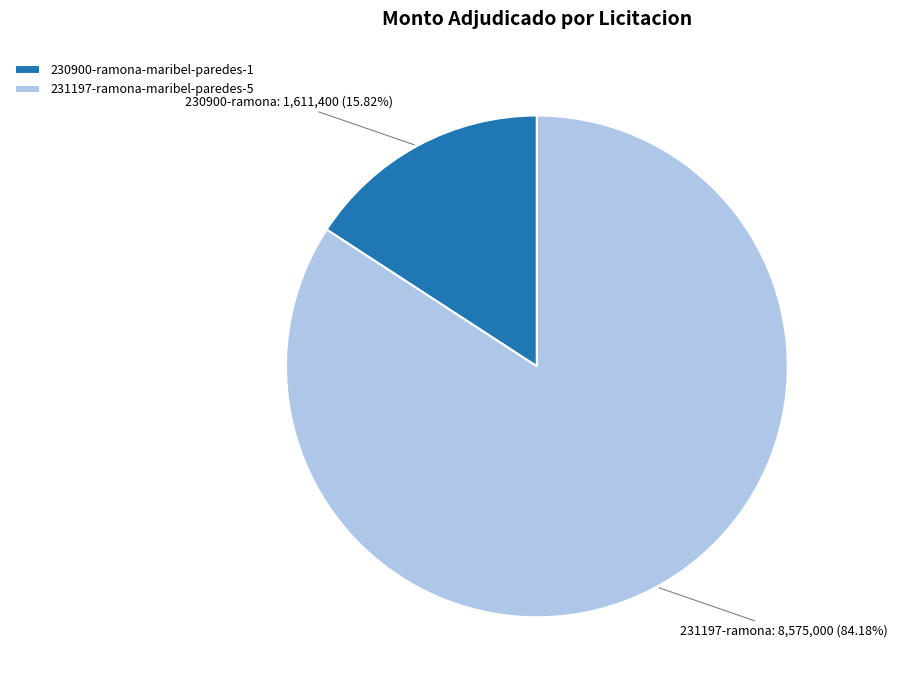

The 230900-ramona-maribel-paredes-1 slice represents 11% of the pie. True or false?

False